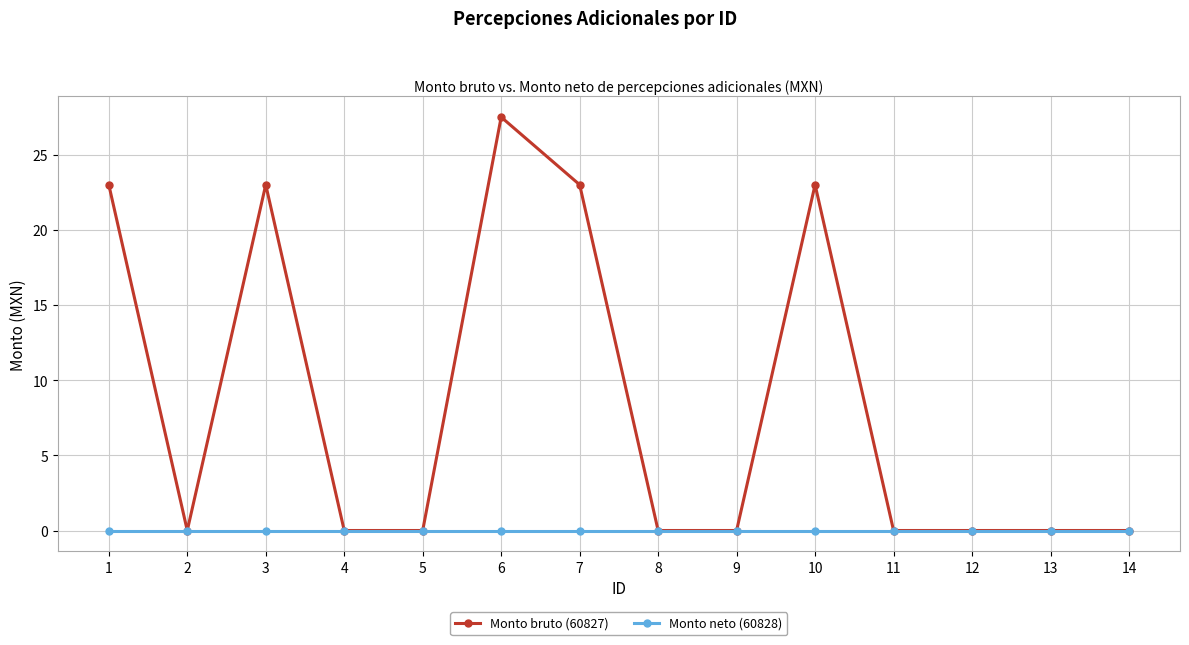

Between 2 and 3, which series saw the biggest shift?

Monto bruto (60827)